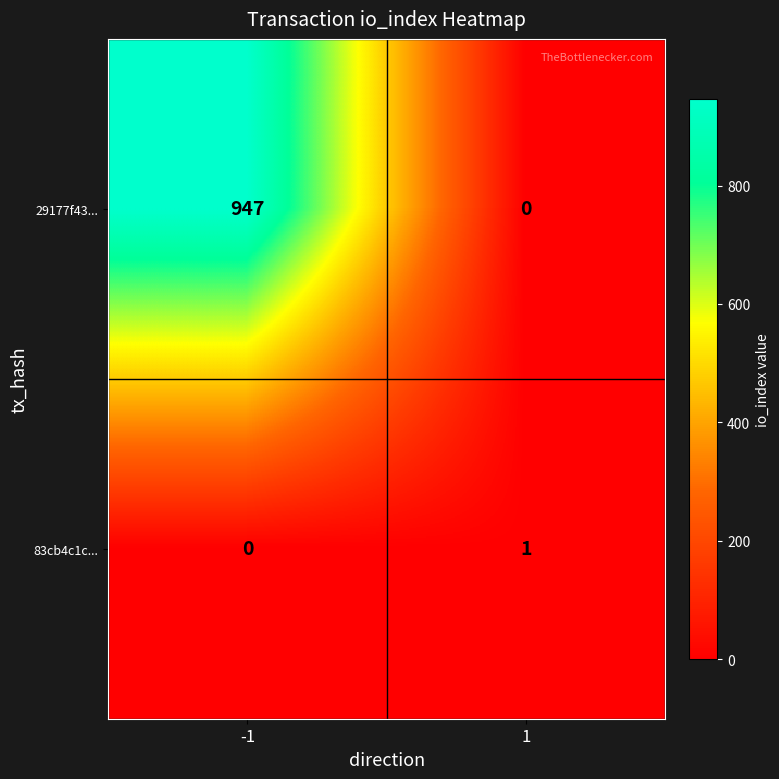

Reading left to right, what are all the values shown in this chart?

29177f43...: -1=947	1=0
83cb4c1c...: -1=0	1=1